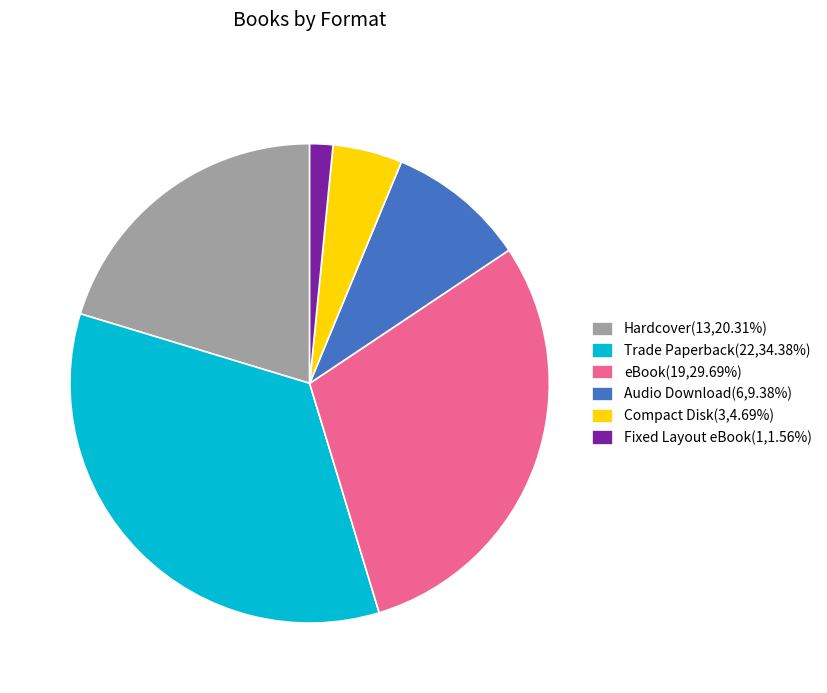

Do Trade Paperback(22,34.38%) and Compact Disk(3,4.69%) together represent more than half of the pie?

No